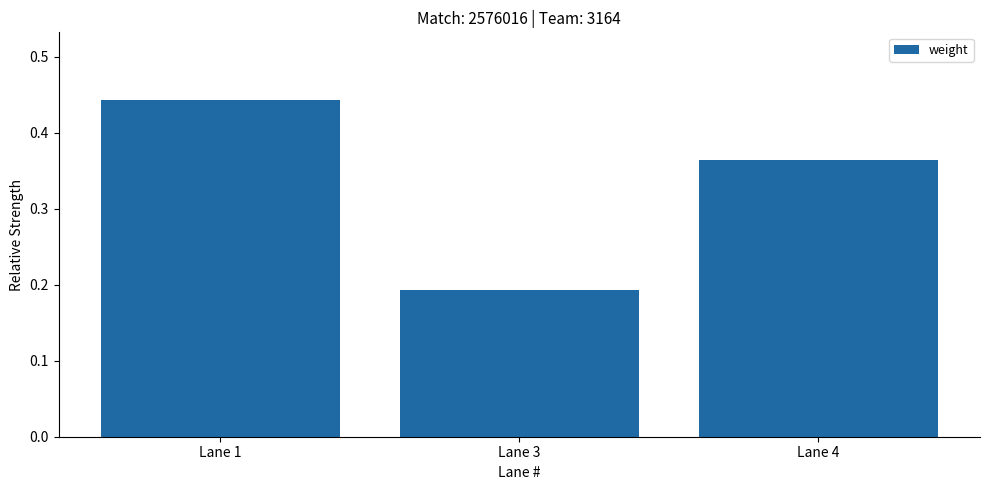

Are the bars horizontal?

No